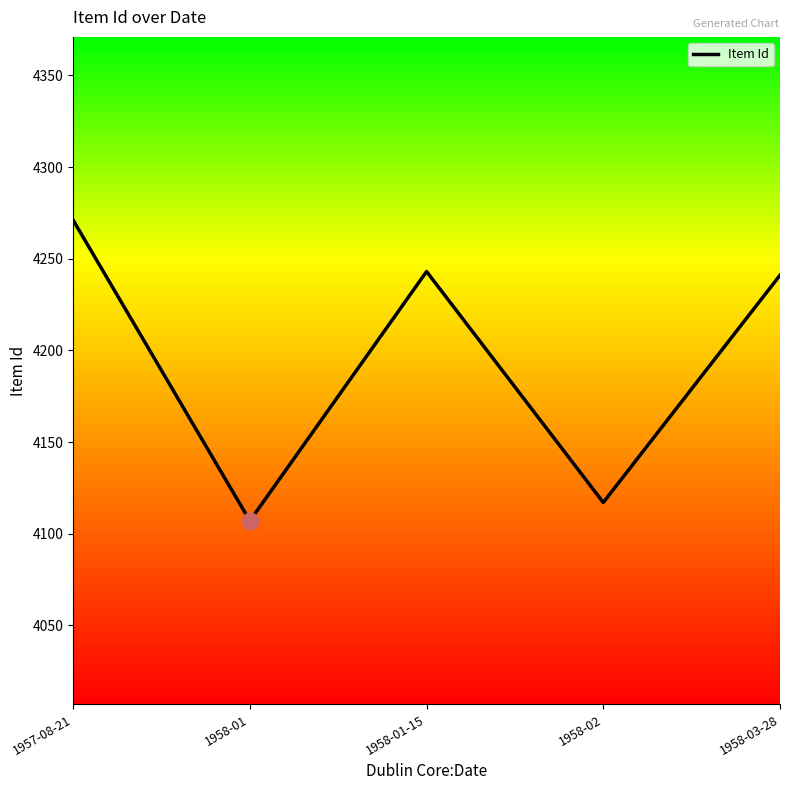

What position from the right is 1957-08-21?

5